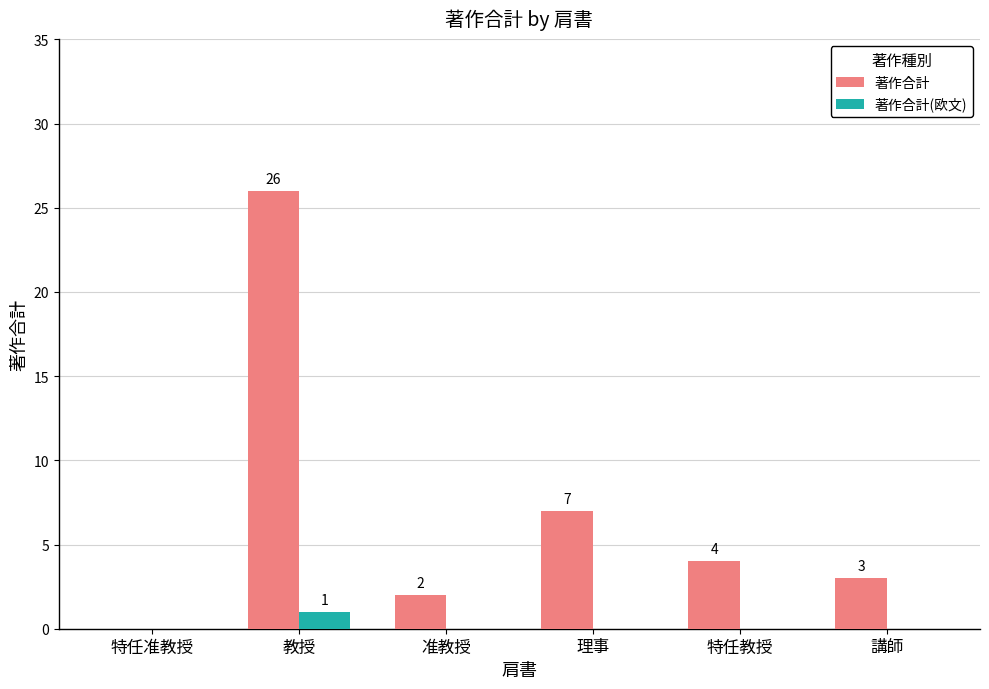

Which series changed the most between 特任准教授 and 教授?

著作合計